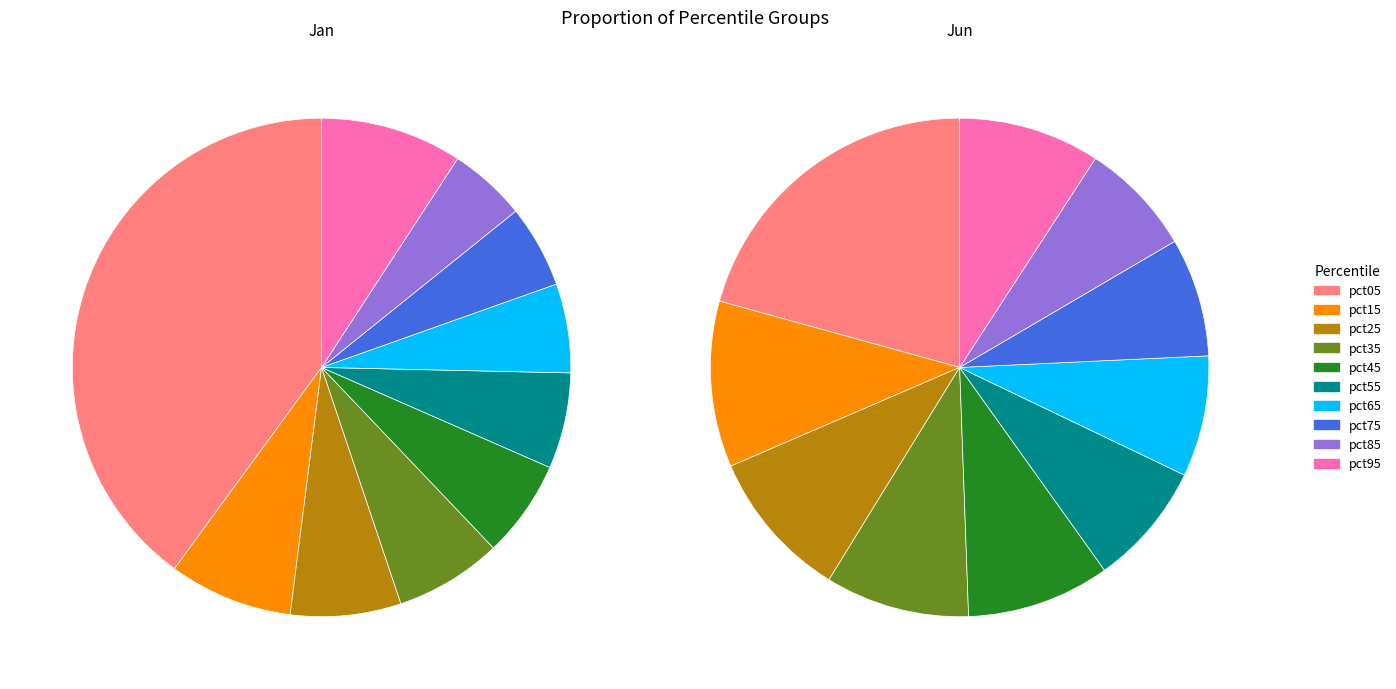

What percentage is the 2 slice, to the nearest percent?

7%